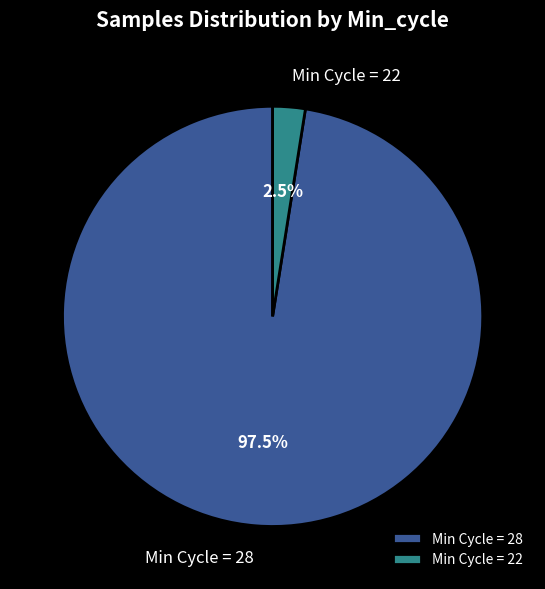

Is there a majority slice in this chart?

Yes